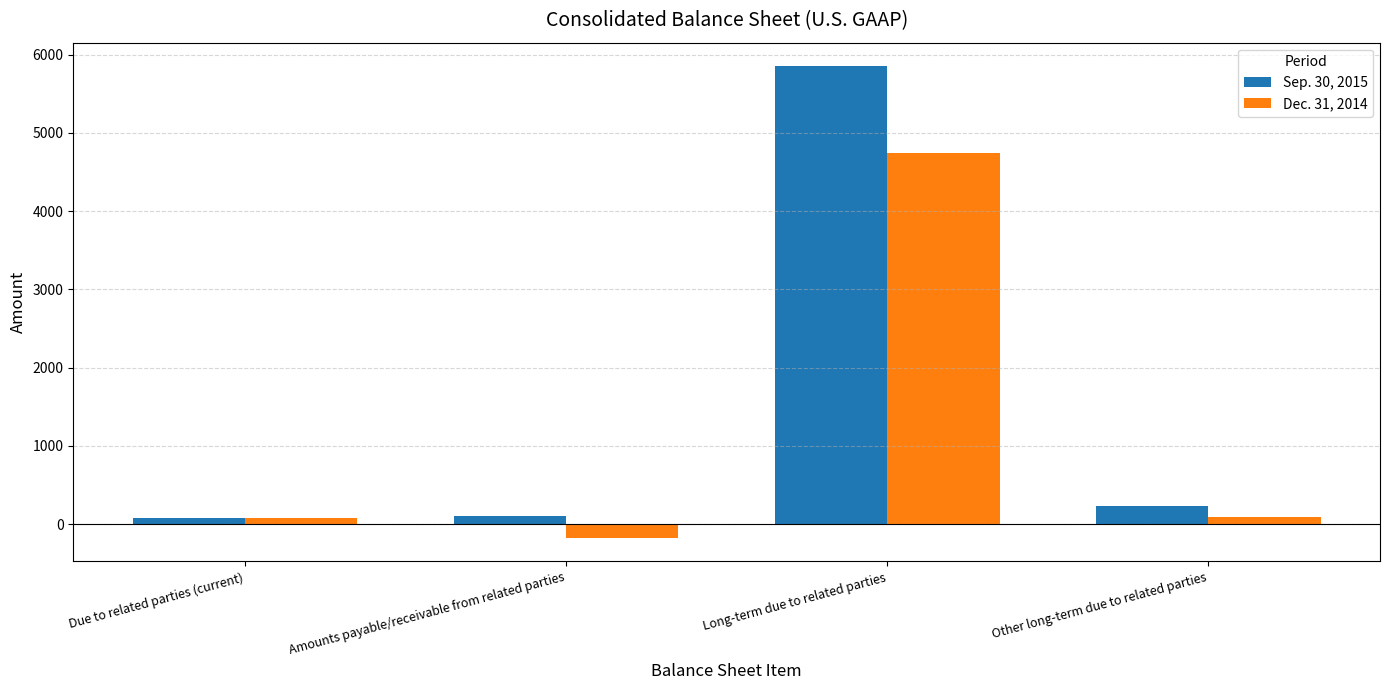

What is the label of the 2nd bar from the left?

Amounts payable/receivable from related parties